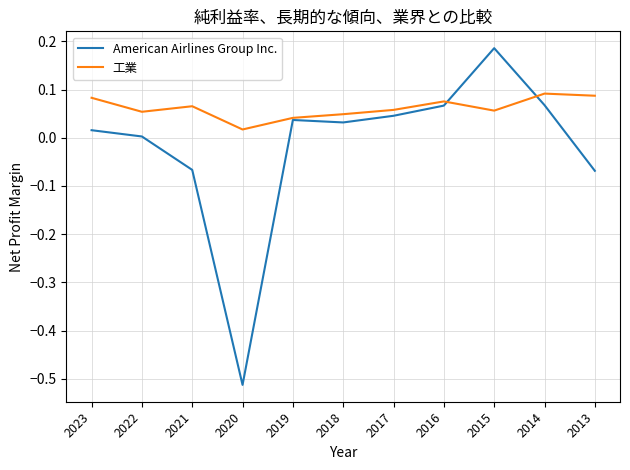

What is the difference between the highest and lowest values at 2020?

0.5